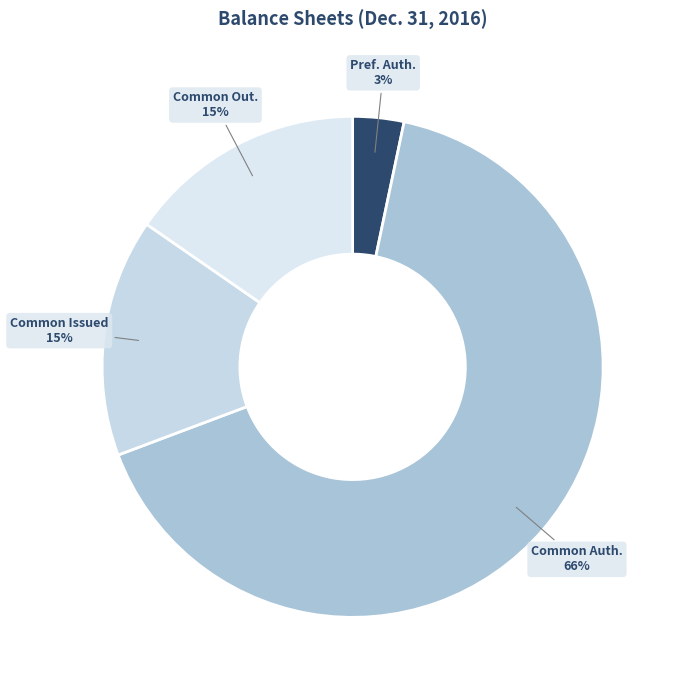

Do Pref. Auth. and Common Out. together represent more than half of the pie?

No